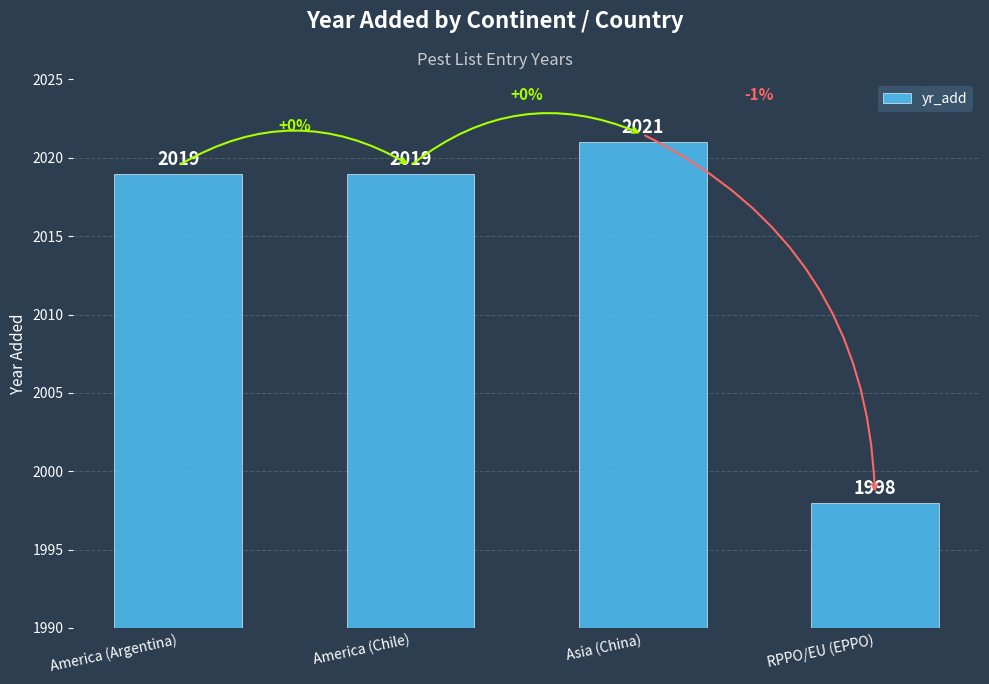

Reading left to right, what are all the values shown in this chart?

America (Argentina)=2019	America (Chile)=2019	Asia (China)=2021	RPPO/EU (EPPO)=1998